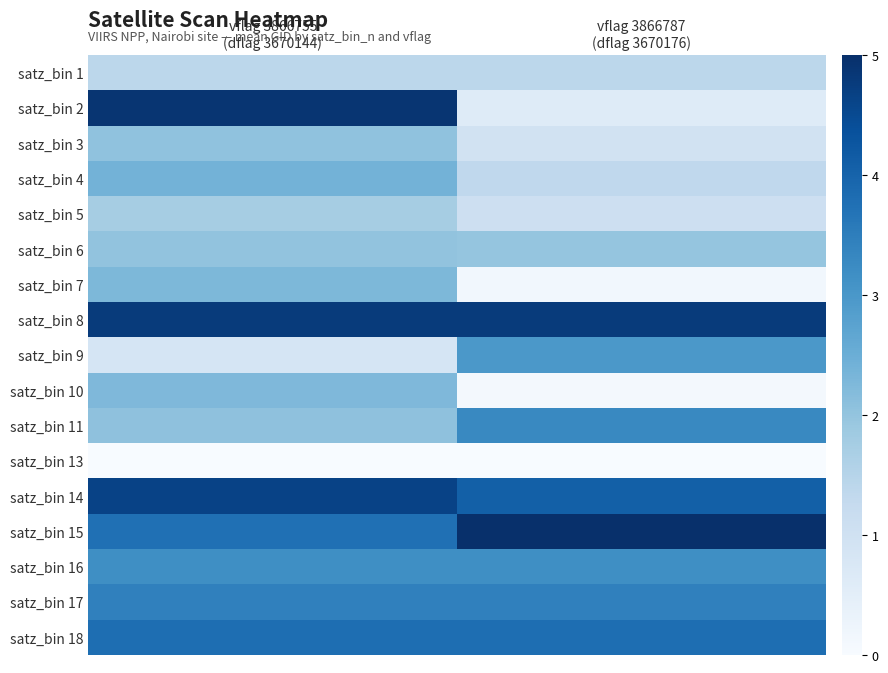

What is the greatest value displayed?

5.0